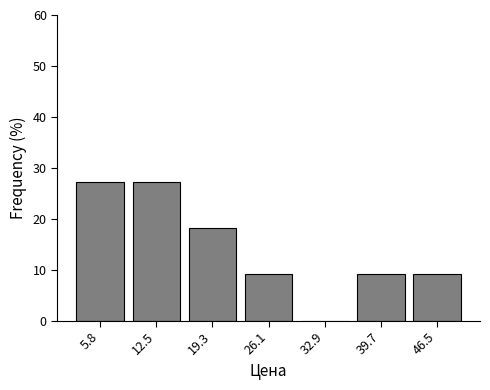

Reading left to right, list every bar in this chart as the range it spans on the x-axis followed by its height. Neither the bar edges nor the heights are printed on the chart, so give them approximately, as read against the axes.

2 to 9: 27
9 to 16: 27
16 to 23: 18
23 to 29: 9
29 to 36: 0
36 to 43: 9
43 to 50: 9